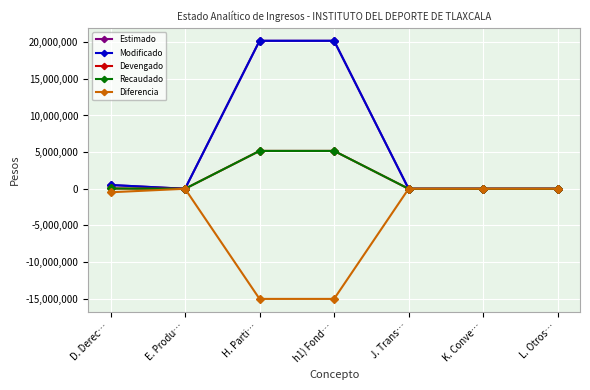

Reading left to right, transcribe all the data shown in this chart.

Estimado: D. Derec…=517187	E. Produ…=118	H. Parti…=20188480	h1) Fond…=20188480	J. Trans…=0	K. Conve…=0	L. Otros…=0
Modificado: D. Derec…=517187	E. Produ…=118	H. Parti…=20188480	h1) Fond…=20188480	J. Trans…=0	K. Conve…=0	L. Otros…=0
Devengado: D. Derec…=41220	E. Produ…=118	H. Parti…=5166165	h1) Fond…=5166165	J. Trans…=0	K. Conve…=0	L. Otros…=0
Recaudado: D. Derec…=41220	E. Produ…=118	H. Parti…=5166165	h1) Fond…=5166165	J. Trans…=0	K. Conve…=0	L. Otros…=0
Diferencia: D. Derec…=-475967	E. Produ…=0	H. Parti…=-15022315	h1) Fond…=-15022315	J. Trans…=0	K. Conve…=0	L. Otros…=0